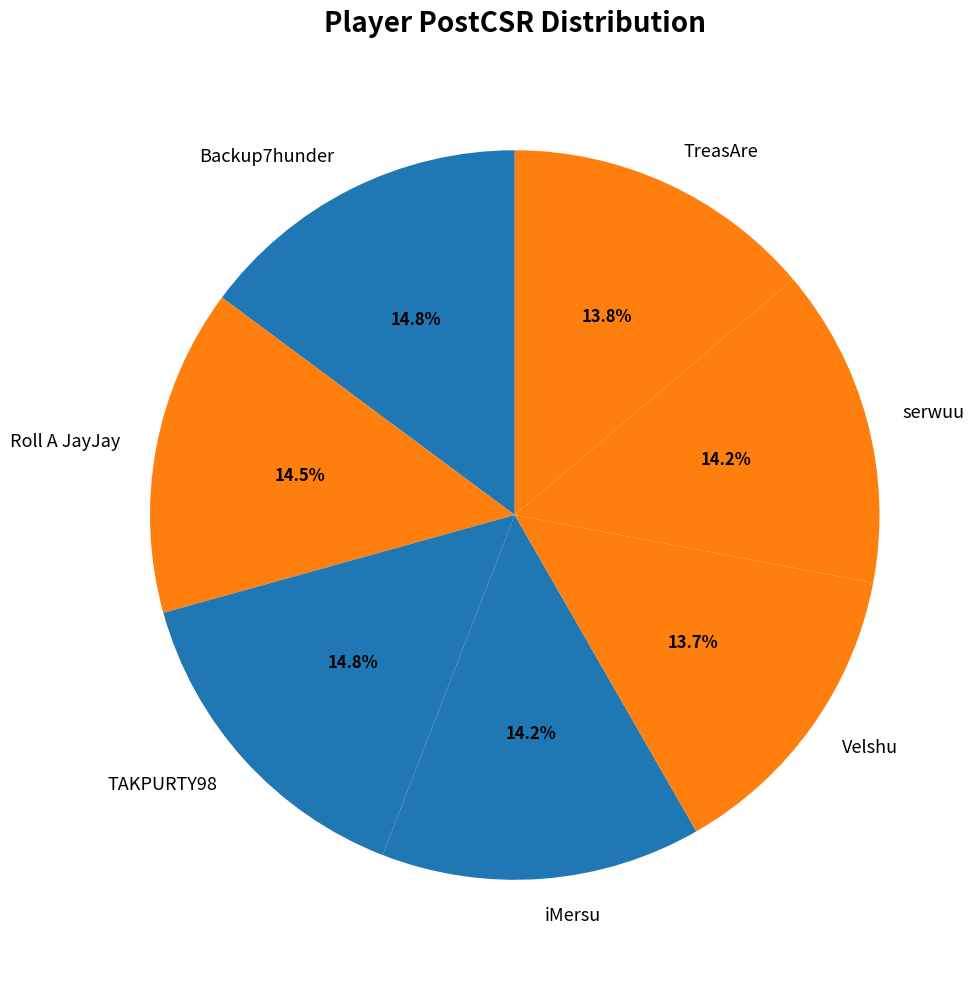

Is there a majority slice in this chart?

No